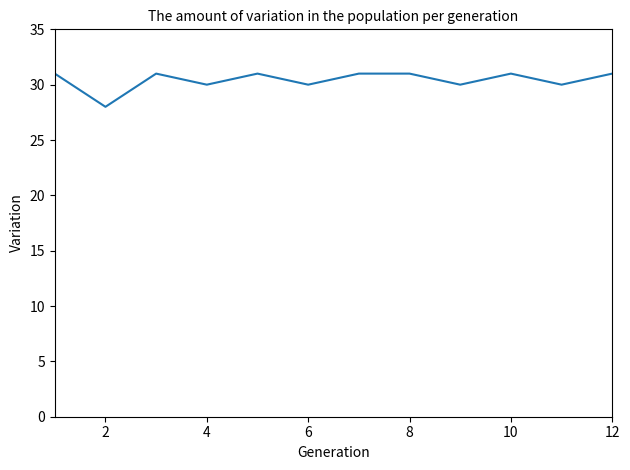

How many categories are shown in the chart?

12